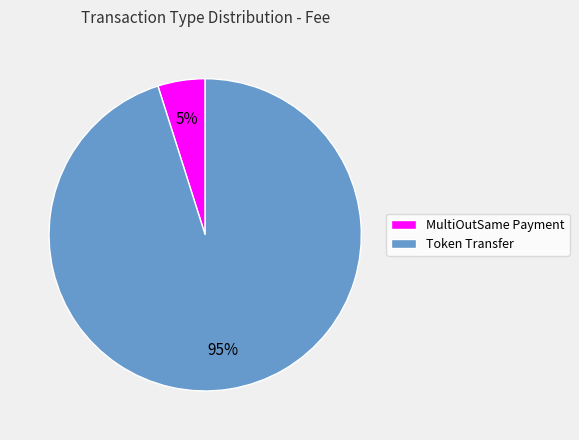

To the nearest percent, what is the difference between the largest and smallest slice percentages?

90%